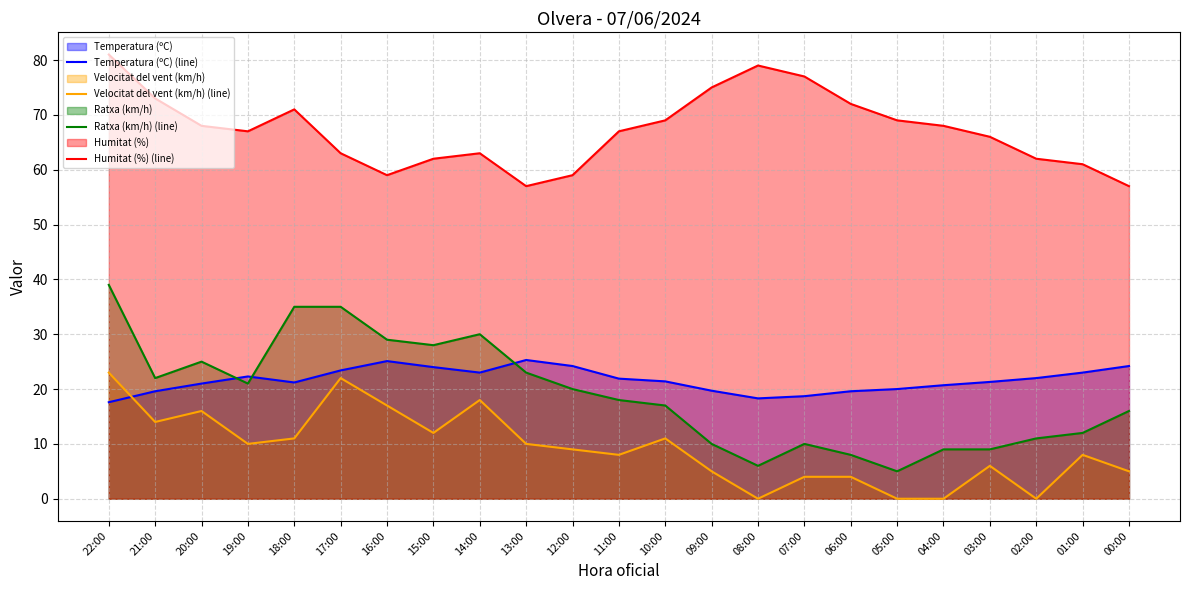

Where is the first local maximum for Temperatura (ºC) (line)?

19:00